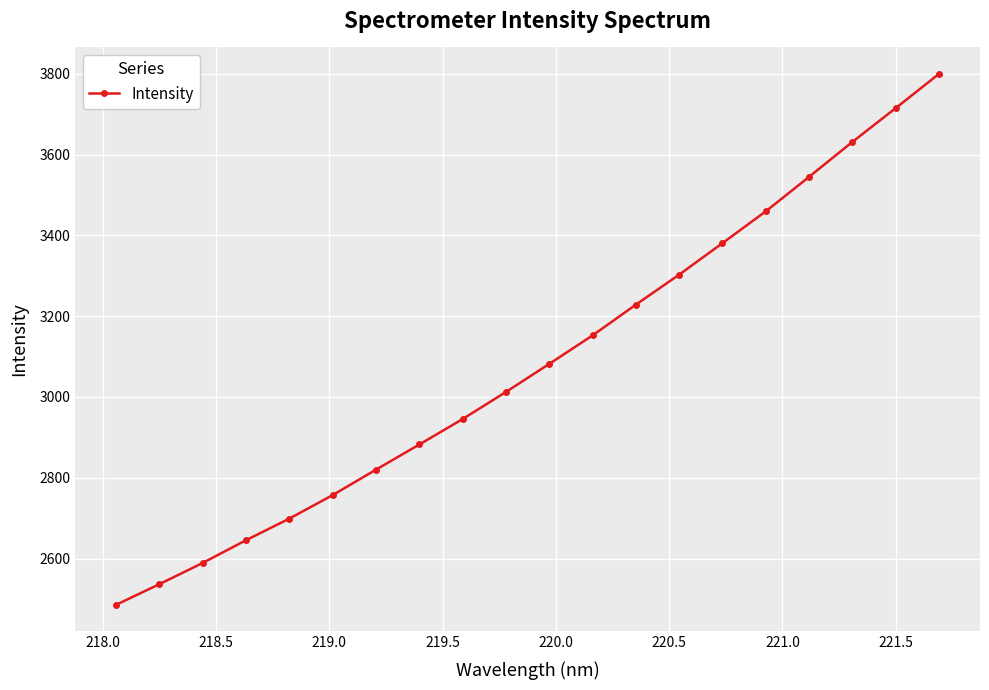

What is the value of the 2nd point from the left?

2536.5